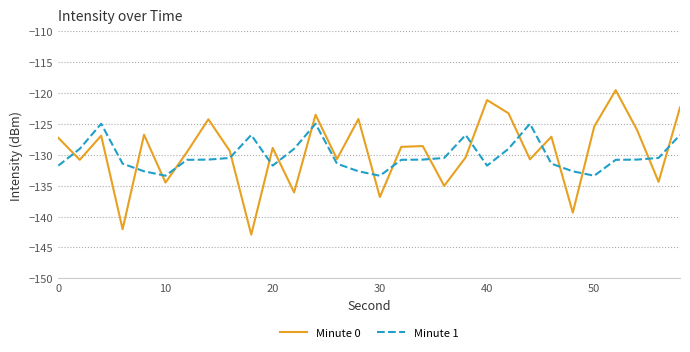

What is the lowest value of the Minute 1 series?

-133.4